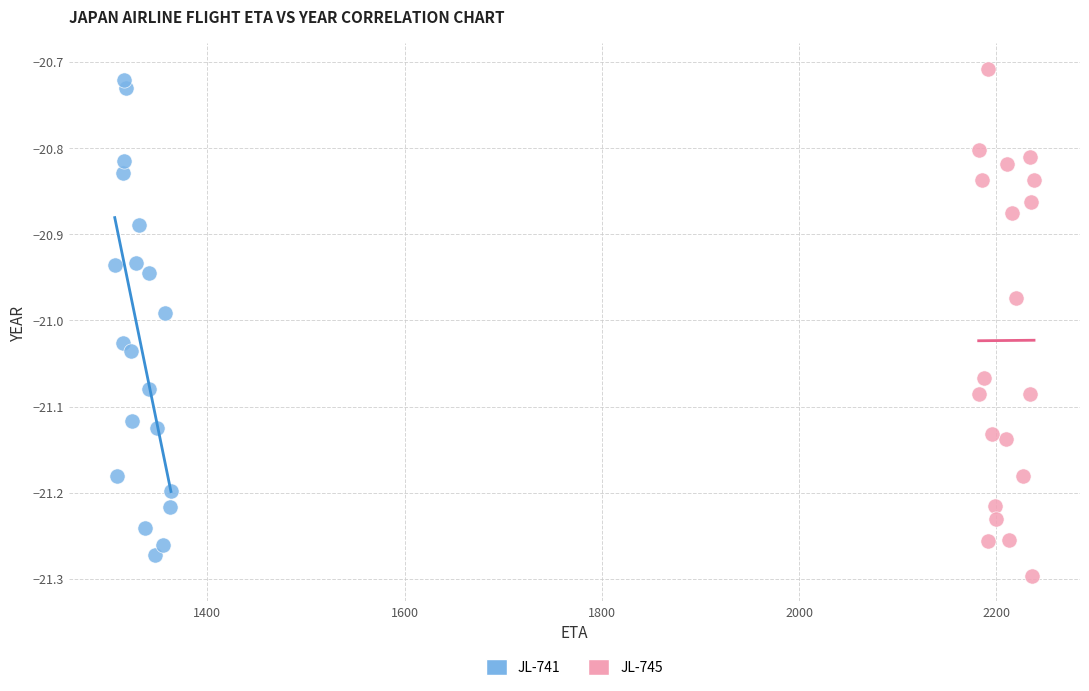

Which series contains the highest Y value?

JL-745